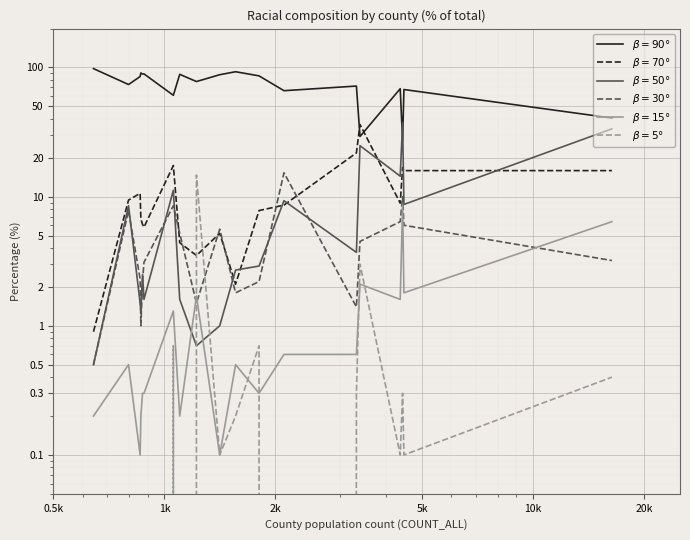

At which category is the sum across all series the highest?

0.5k